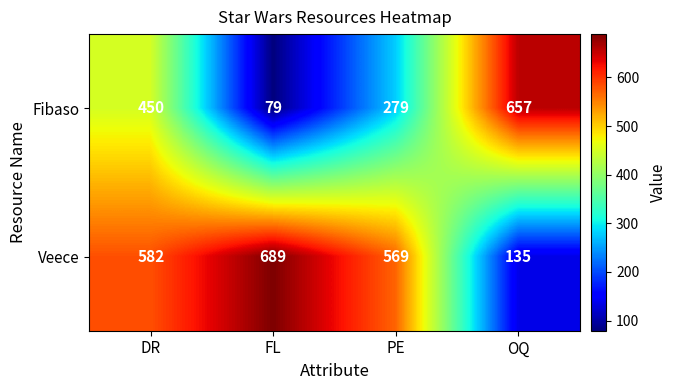

What value does the Fibaso series have at DR?

450